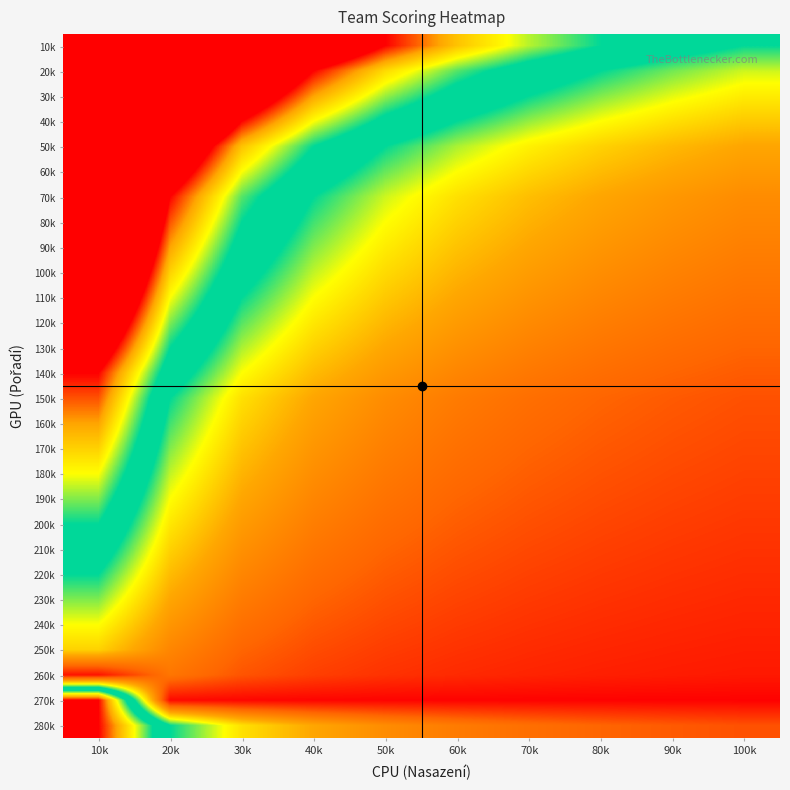

Reading right to left, what are all the values shown in this chart?

10k: 100k=1.0	90k=1.1	80k=1.2	70k=1.4	60k=1.7	50k=2.0	40k=2.5	30k=3.3	20k=5.0	10k=10.0
20k: 100k=0.8	90k=0.9	80k=1.0	70k=1.1	60k=1.3	50k=1.6	40k=2.0	30k=2.7	20k=4.0	10k=8.0
30k: 100k=0.7	90k=0.8	80k=0.9	70k=1.0	60k=1.2	50k=1.4	40k=1.8	30k=2.3	20k=3.5	10k=6.0
40k: 100k=0.6	90k=0.7	80k=0.8	70k=0.9	60k=1.0	50k=1.2	40k=1.5	30k=2.0	20k=3.0	10k=5.0
50k: 100k=0.5	90k=0.6	80k=0.6	70k=0.7	60k=0.8	50k=1.0	40k=1.2	30k=1.7	20k=2.5	10k=4.5
60k: 100k=0.5	90k=0.5	80k=0.6	70k=0.6	60k=0.8	50k=0.9	40k=1.1	30k=1.5	20k=2.2	10k=4.0
70k: 100k=0.4	90k=0.4	80k=0.5	70k=0.6	60k=0.7	50k=0.8	40k=1.0	30k=1.3	20k=2.0	10k=3.8
80k: 100k=0.4	90k=0.4	80k=0.5	70k=0.5	60k=0.6	50k=0.8	40k=0.9	30k=1.2	20k=1.9	10k=3.5
90k: 100k=0.3	90k=0.4	80k=0.4	70k=0.5	60k=0.6	50k=0.7	40k=0.9	30k=1.2	20k=1.8	10k=3.2
100k: 100k=0.3	90k=0.4	80k=0.4	70k=0.5	60k=0.5	50k=0.6	40k=0.8	30k=1.1	20k=1.6	10k=3.0
110k: 100k=0.3	90k=0.3	80k=0.4	70k=0.4	60k=0.5	50k=0.6	40k=0.8	30k=1.0	20k=1.5	10k=2.8
120k: 100k=0.3	90k=0.3	80k=0.3	70k=0.4	60k=0.5	50k=0.6	40k=0.7	30k=0.9	20k=1.4	10k=2.5
130k: 100k=0.2	90k=0.3	80k=0.3	70k=0.4	60k=0.4	50k=0.5	40k=0.6	30k=0.8	20k=1.2	10k=2.2
140k: 100k=0.2	90k=0.2	80k=0.3	70k=0.3	60k=0.4	50k=0.5	40k=0.6	30k=0.8	20k=1.1	10k=2.0
150k: 100k=0.2	90k=0.2	80k=0.2	70k=0.3	60k=0.3	50k=0.4	40k=0.5	30k=0.7	20k=1.0	10k=1.9
160k: 100k=0.2	90k=0.2	80k=0.2	70k=0.3	60k=0.3	50k=0.4	40k=0.5	30k=0.6	20k=0.9	10k=1.8
170k: 100k=0.2	90k=0.2	80k=0.2	70k=0.2	60k=0.3	50k=0.3	40k=0.4	30k=0.6	20k=0.9	10k=1.6
180k: 100k=0.2	90k=0.2	80k=0.2	70k=0.2	60k=0.3	50k=0.3	40k=0.4	30k=0.5	20k=0.8	10k=1.5
190k: 100k=0.1	90k=0.2	80k=0.2	70k=0.2	60k=0.2	50k=0.3	40k=0.4	30k=0.5	20k=0.8	10k=1.4
200k: 100k=0.1	90k=0.2	80k=0.2	70k=0.2	60k=0.2	50k=0.3	40k=0.3	30k=0.5	20k=0.7	10k=1.2
210k: 100k=0.1	90k=0.1	80k=0.2	70k=0.2	60k=0.2	50k=0.2	40k=0.3	30k=0.4	20k=0.6	10k=1.1
220k: 100k=0.1	90k=0.1	80k=0.1	70k=0.2	60k=0.2	50k=0.2	40k=0.3	30k=0.4	20k=0.6	10k=1.0
230k: 100k=0.1	90k=0.1	80k=0.1	70k=0.1	60k=0.2	50k=0.2	40k=0.2	30k=0.3	20k=0.5	10k=0.9
240k: 100k=0.1	90k=0.1	80k=0.1	70k=0.1	60k=0.1	50k=0.2	40k=0.2	30k=0.3	20k=0.4	10k=0.8
250k: 100k=0.1	90k=0.1	80k=0.1	70k=0.1	60k=0.1	50k=0.1	40k=0.2	30k=0.2	20k=0.4	10k=0.6
260k: 100k=0.1	90k=0.1	80k=0.1	70k=0.1	60k=0.1	50k=0.1	40k=0.2	30k=0.2	20k=0.3	10k=0.0
270k: 100k=0.0	90k=0.0	80k=0.0	70k=0.0	60k=0.0	50k=0.0	40k=0.0	30k=0.0	20k=0.0	10k=2.0
280k: 100k=0.2	90k=0.2	80k=0.2	70k=0.3	60k=0.3	50k=0.4	40k=0.5	30k=0.7	20k=1.0	10k=2.0